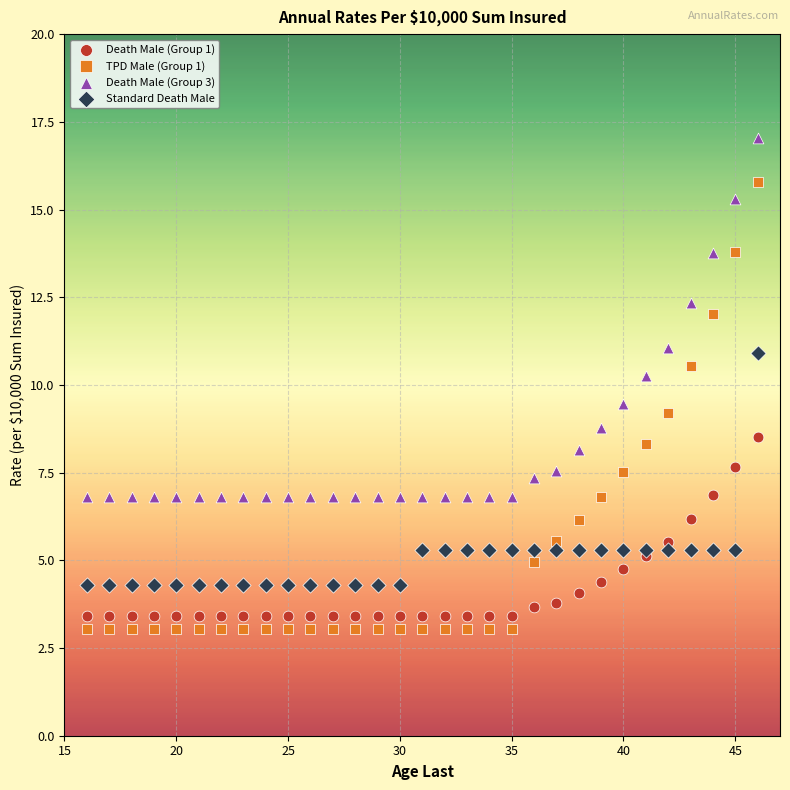

Which series has the widest spread of Y values?

TPD Male (Group 1)